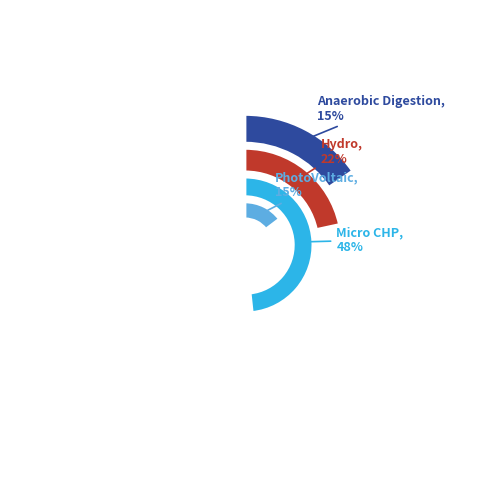

To the nearest percent, what percentage of the pie is Micro CHP?

48%